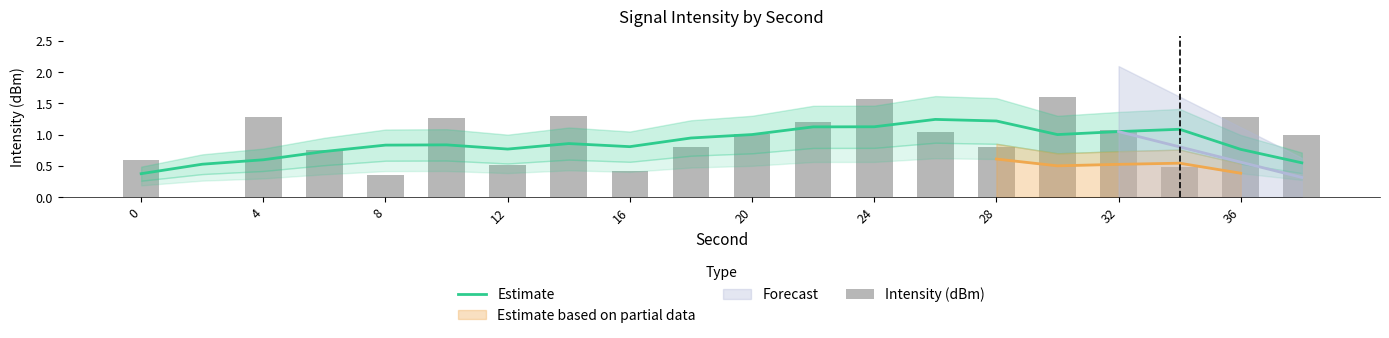

The Estimate series shows 1.8 at 28. True or false?

False